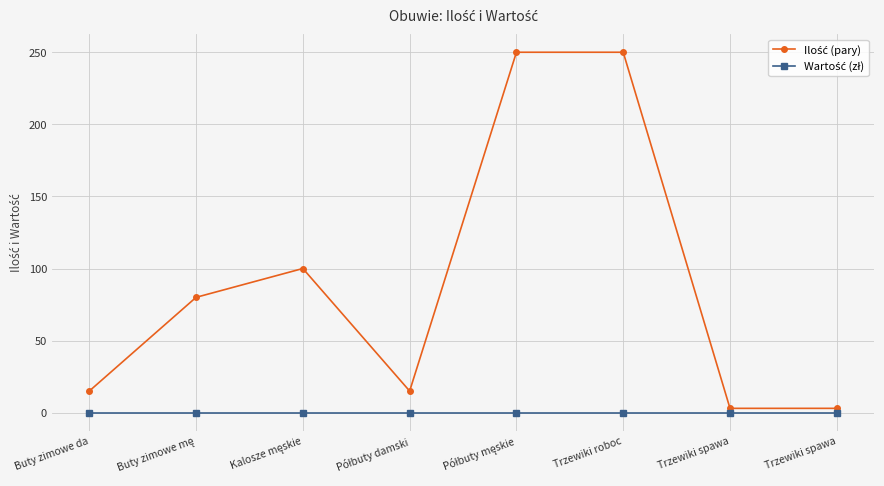

Does the chart have visible grid lines?

Yes